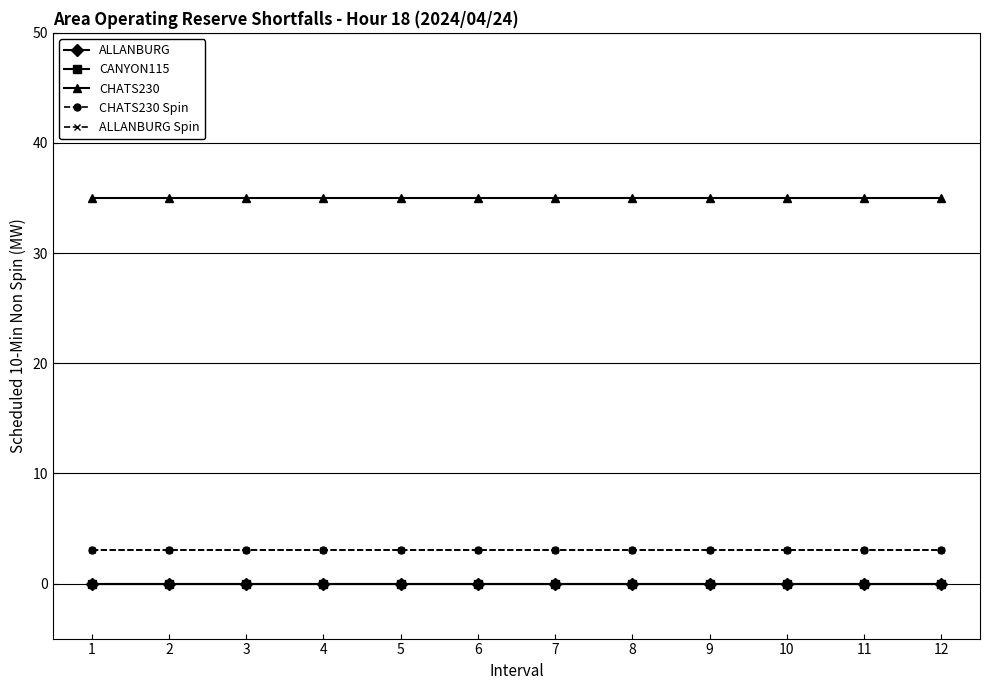

Which has a higher value, 10 or 2?

10